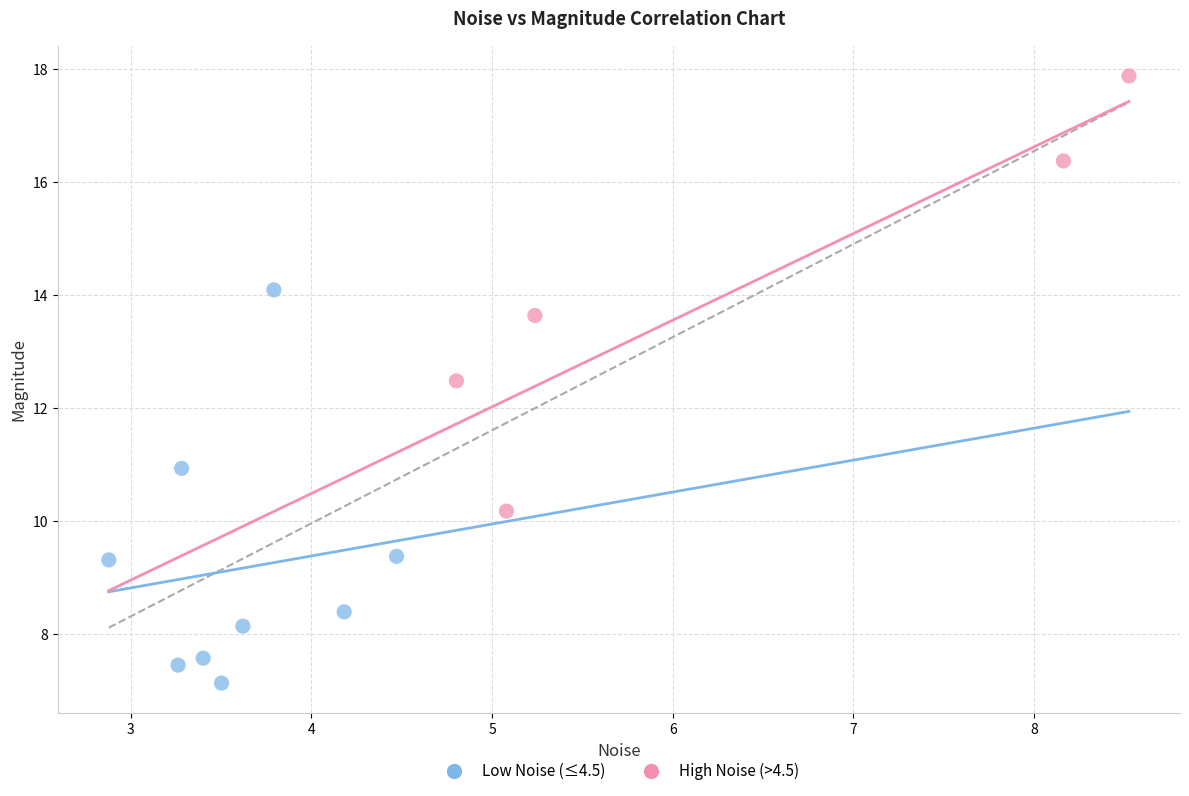

Which series contains the highest Y value?

High Noise (>4.5)